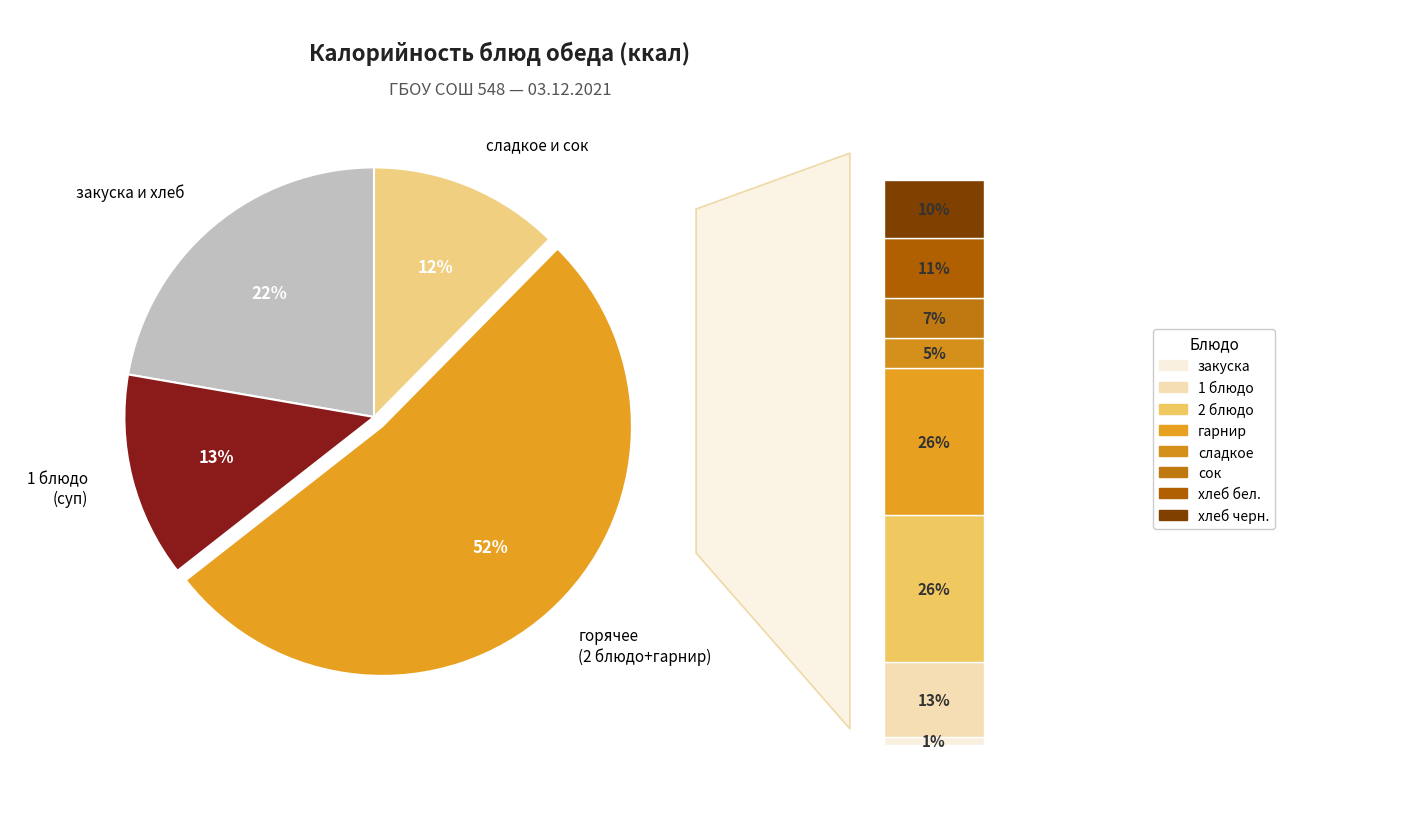

Rank the categories by value from highest to lowest.

2 блюдо, гарнир, 1 блюдо, хлеб бел., хлеб черн., сок, сладкое, закуска